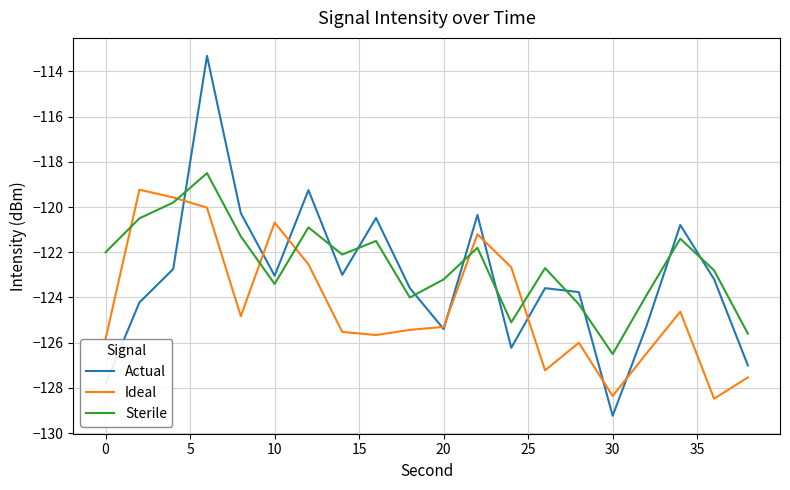

How many interior local peaks does the Sterile series have?

6